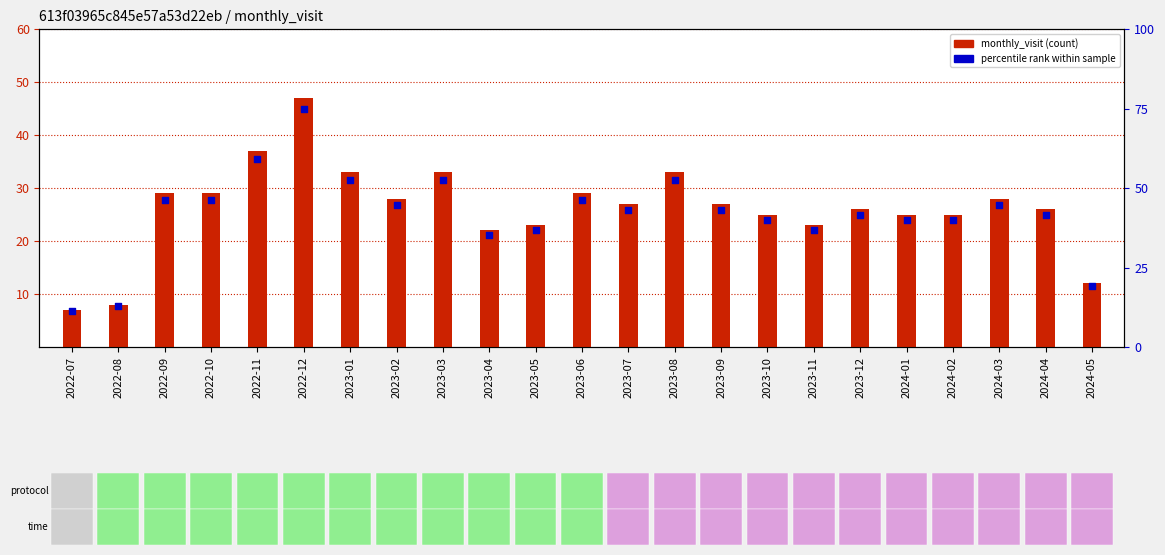

What is the total value across all series at 2023-11?

59.7